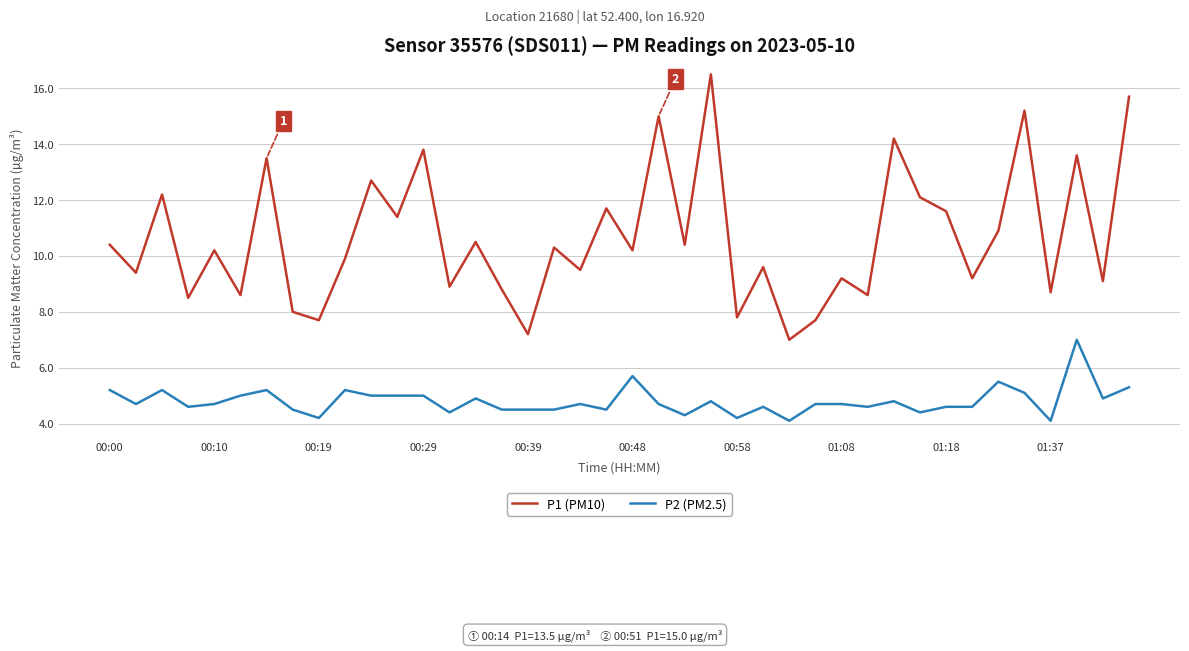

At how many categories does at least one series exceed 12?

11